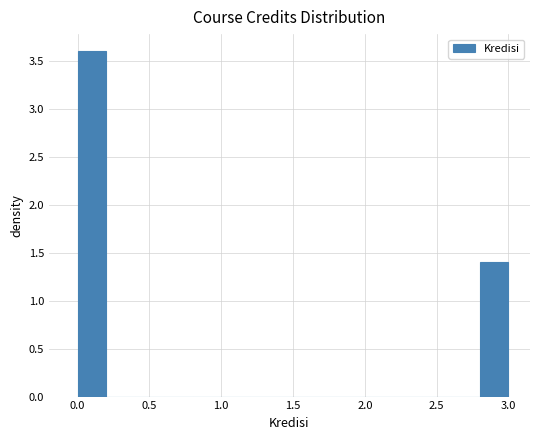

What is the height of the bar covering 2.8 to 3.0 on the x-axis? The values are not printed on the chart, so give them approximately, as read against the axis.

1.4